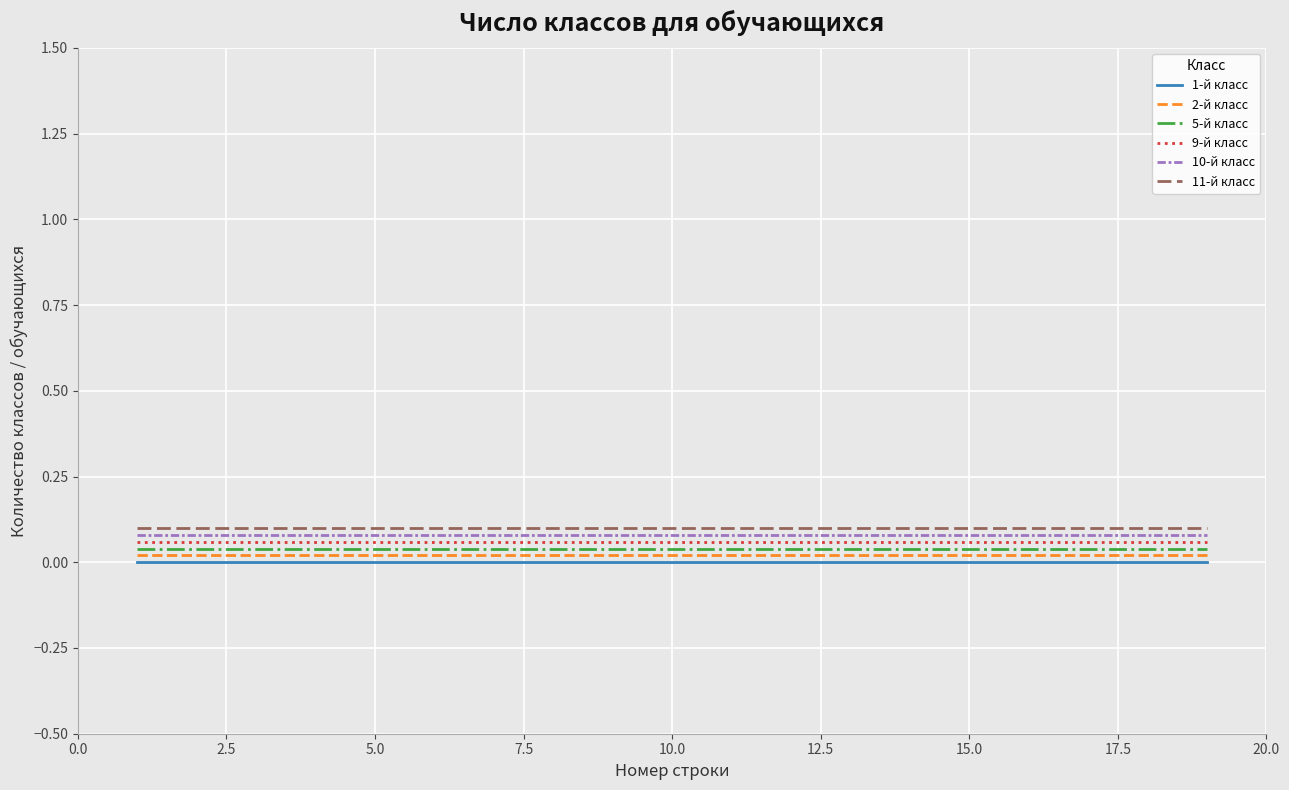

True or false: 5-й класс and 10-й класс cross at least once.

False